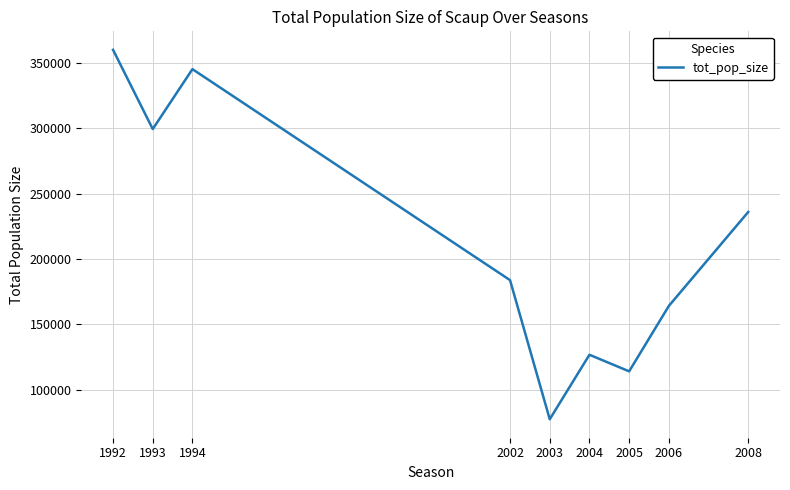

Between 2008 and 2006, which is larger?

2008